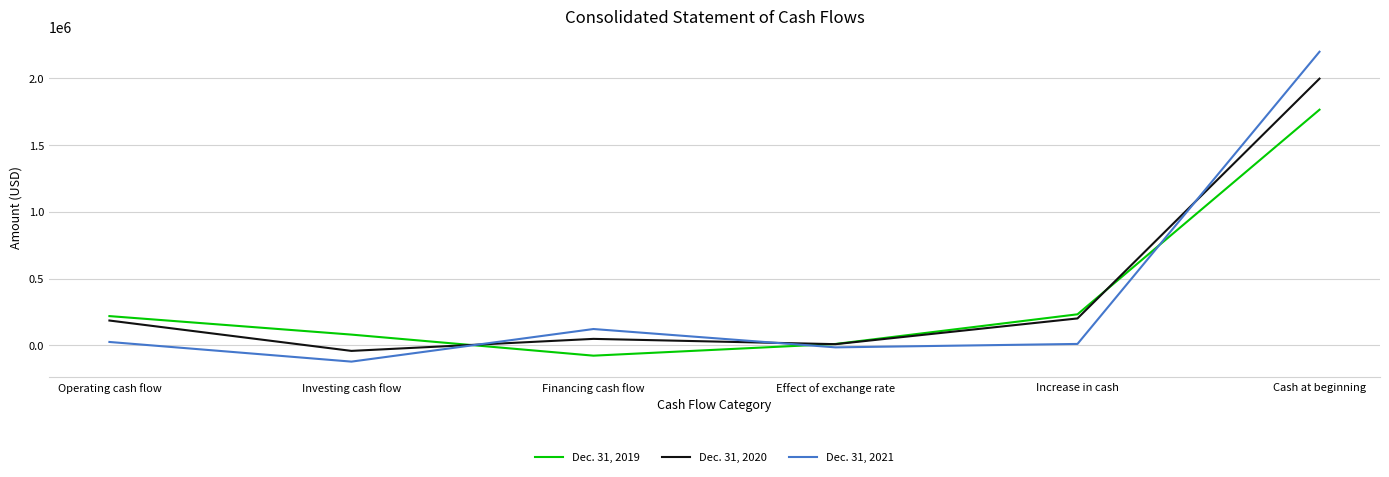

The value of Dec. 31, 2019 at Increase in cash is 232453. True or false?

True